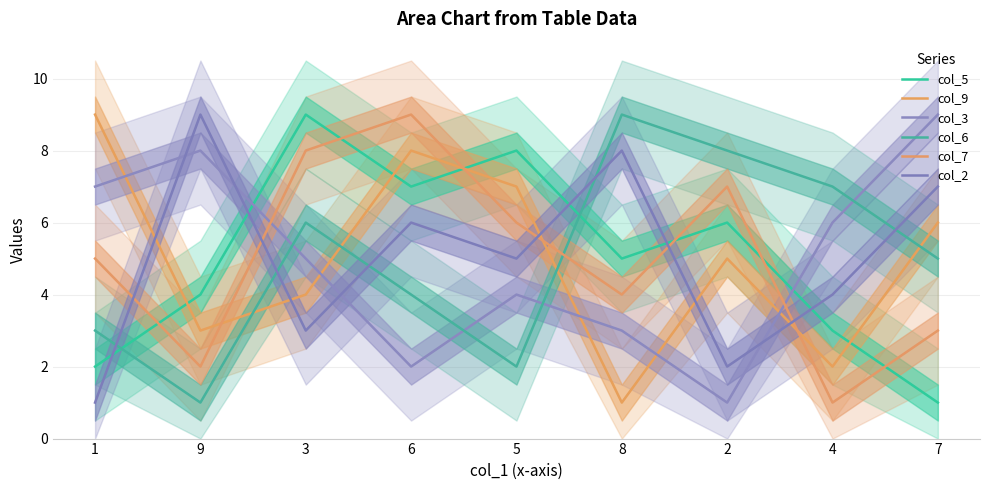

How many values in the col_3 series exceed 5?

4